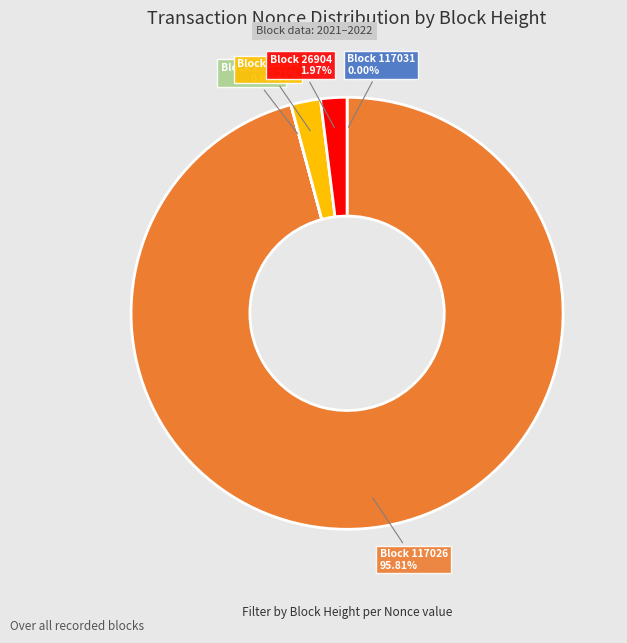

Rank the categories by value from highest to lowest.

117026, 26984, 26904, 117031, 26988, 26908